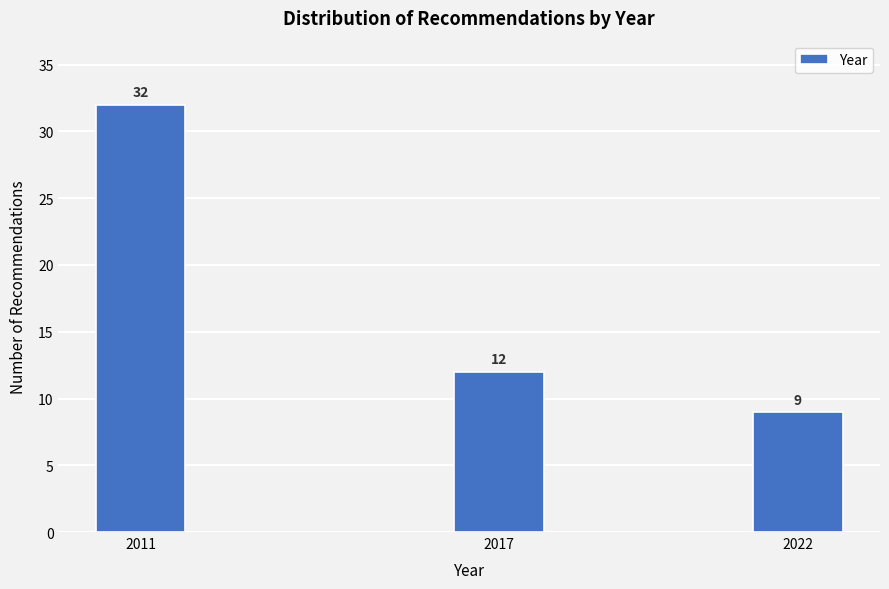

Reading left to right, list all the values displayed in this chart.

2011=32	2017=12	2022=9